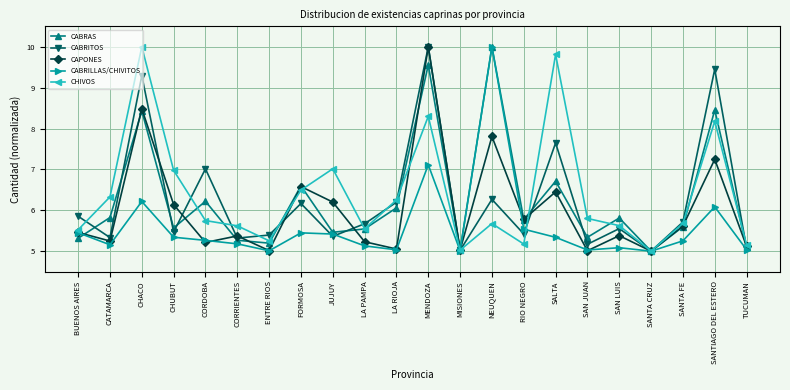

What is the difference between the highest and lowest values at FORMOSA?

1.1